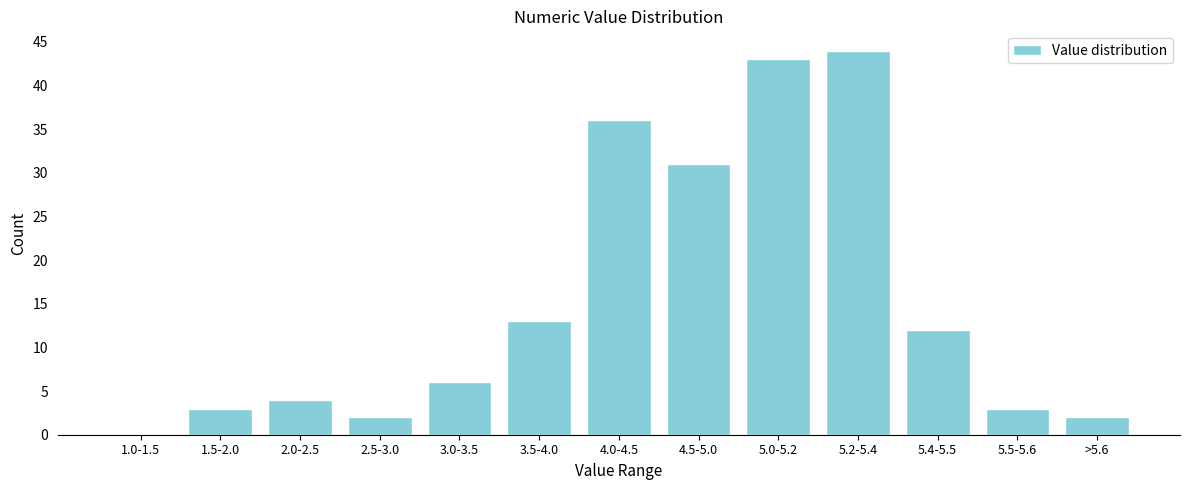

Reading left to right, list all the values displayed in this chart.

1.0-1.5=0	1.5-2.0=3	2.0-2.5=4	2.5-3.0=2	3.0-3.5=6	3.5-4.0=13	4.0-4.5=36	4.5-5.0=31	5.0-5.2=43	5.2-5.4=44	5.4-5.5=12	5.5-5.6=3	>5.6=2